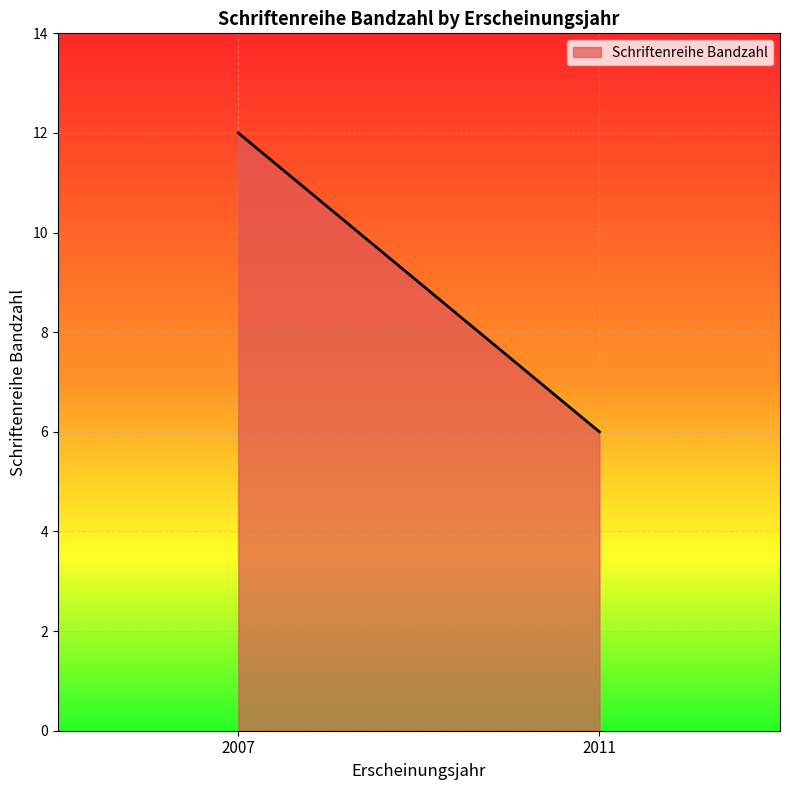

Which has a higher value, 2011 or 2007?

2007